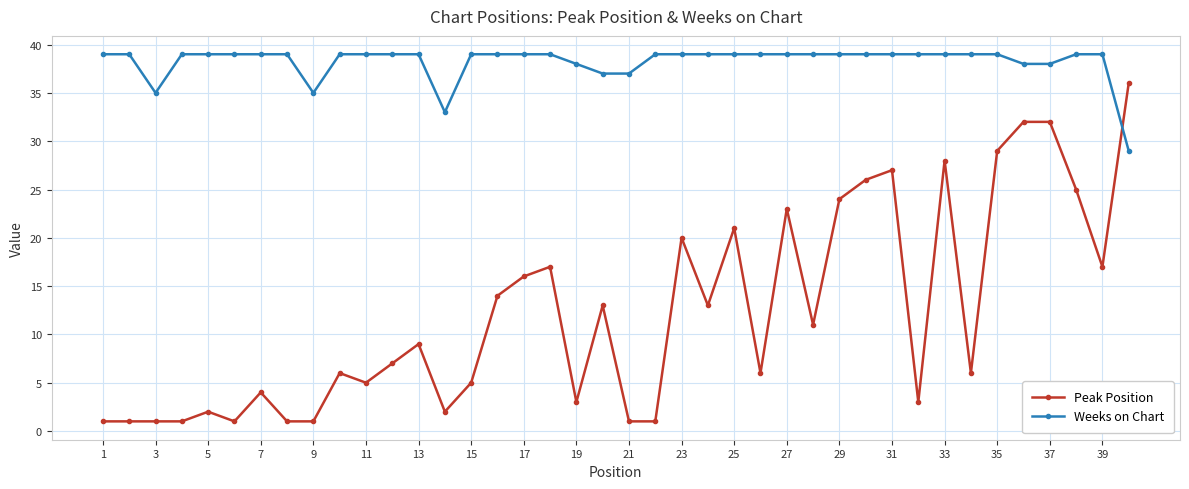

At how many categories does at least one series exceed 10?

40